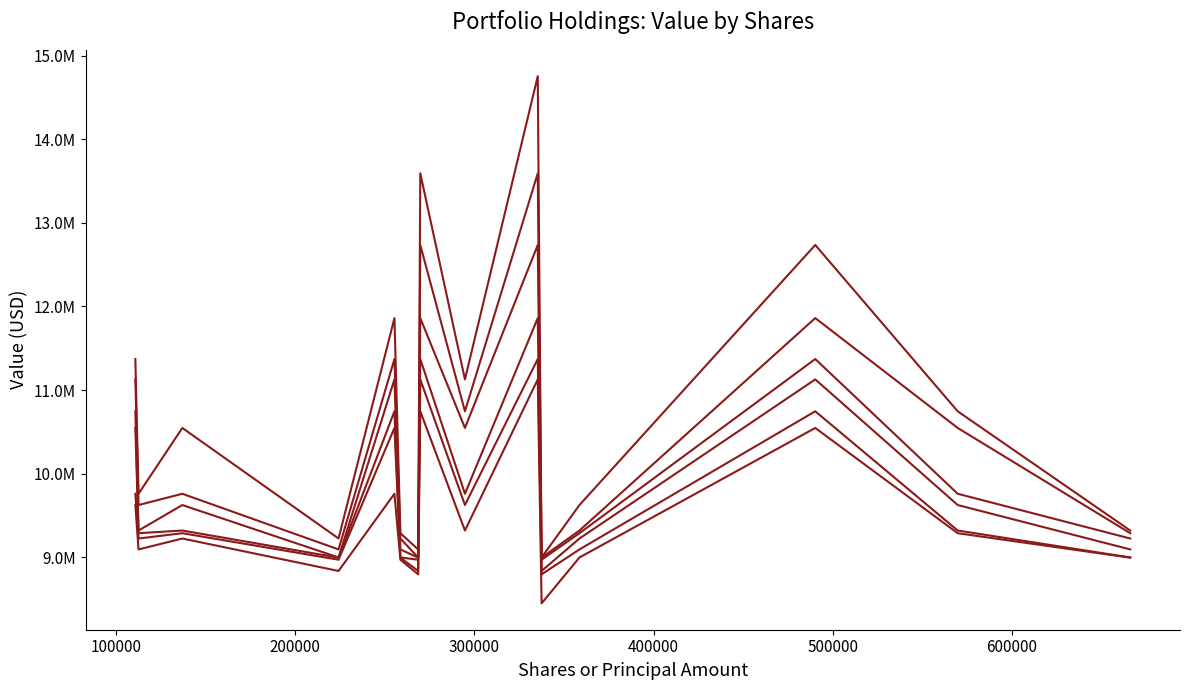

Is this an area chart (filled region under the line)?

No